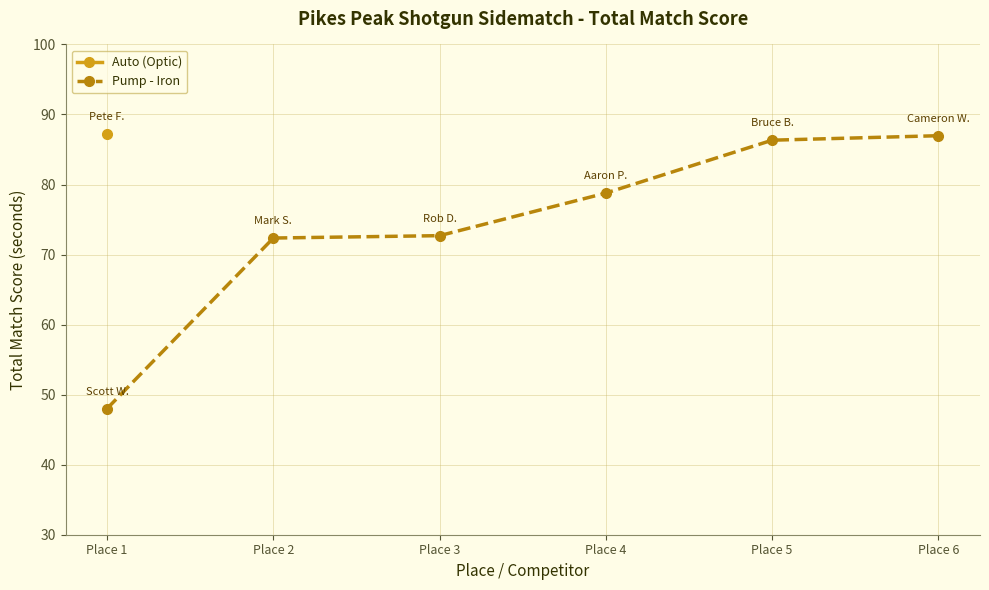

How many data points does each series have?

6